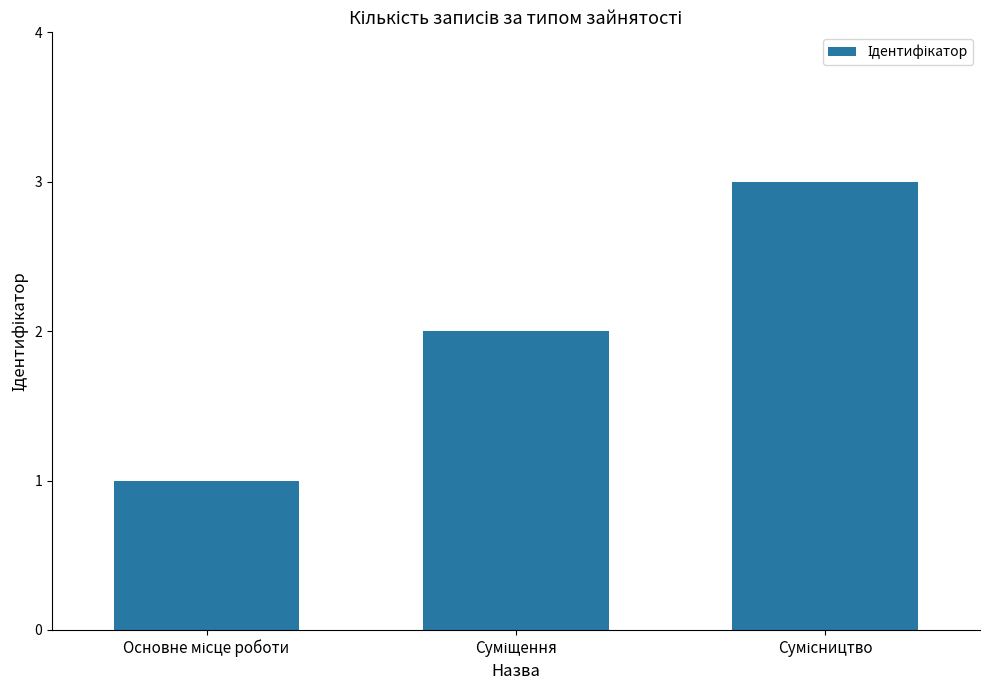

What is the sum of all values?

6